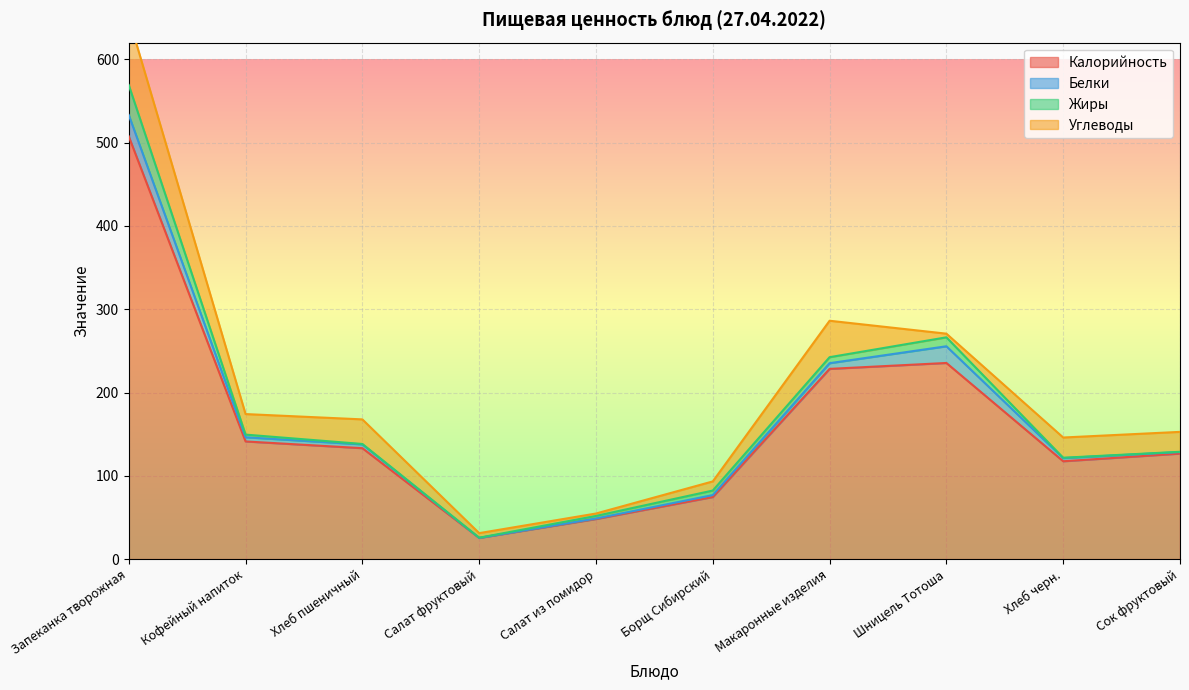

How many data points in Калорийность are above 133?

5